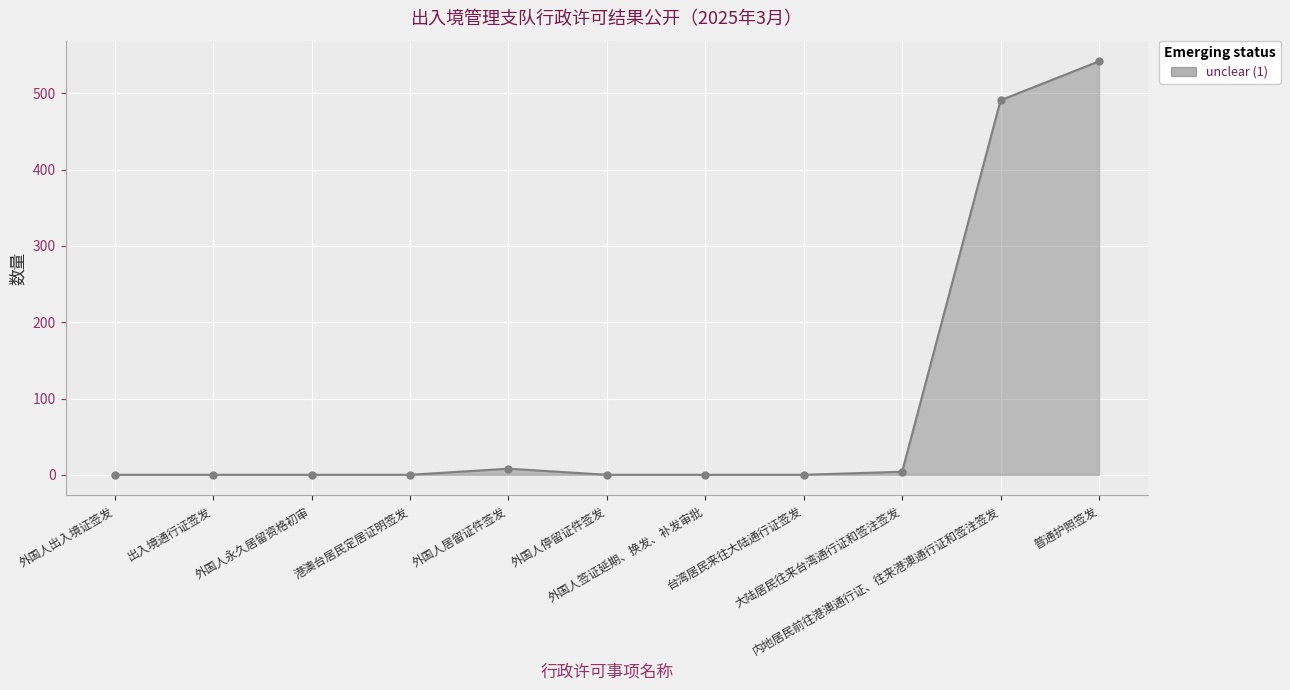

Which label corresponds to the largest value in the chart?

普通护照签发